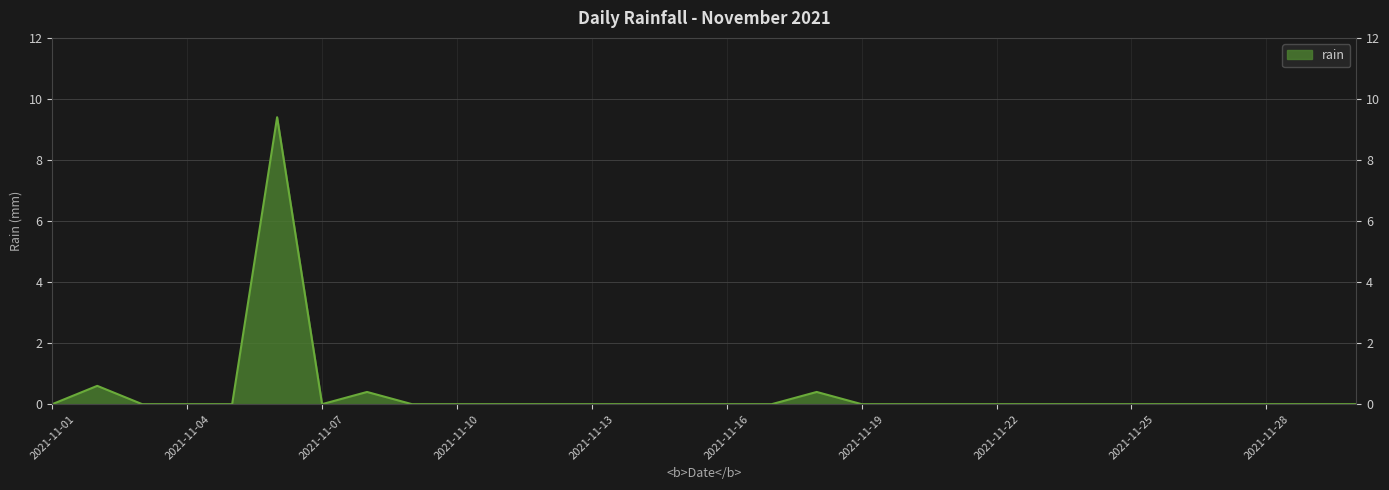

Reading left to right, transcribe all the data shown in this chart.

0.0	0.6	0.0	0.0	0.0	9.4	0.0	0.4	0.0	0.0	0.0	0.0	0.0	0.0	0.0	0.0	0.0	0.4	0.0	0.0	0.0	0.0	0.0	0.0	0.0	0.0	0.0	0.0	0.0	0.0